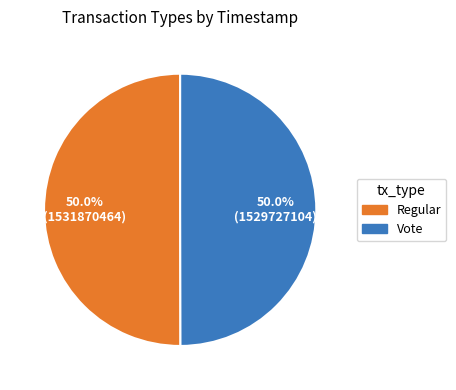

Is it true that Regular is 44% of the pie?

False